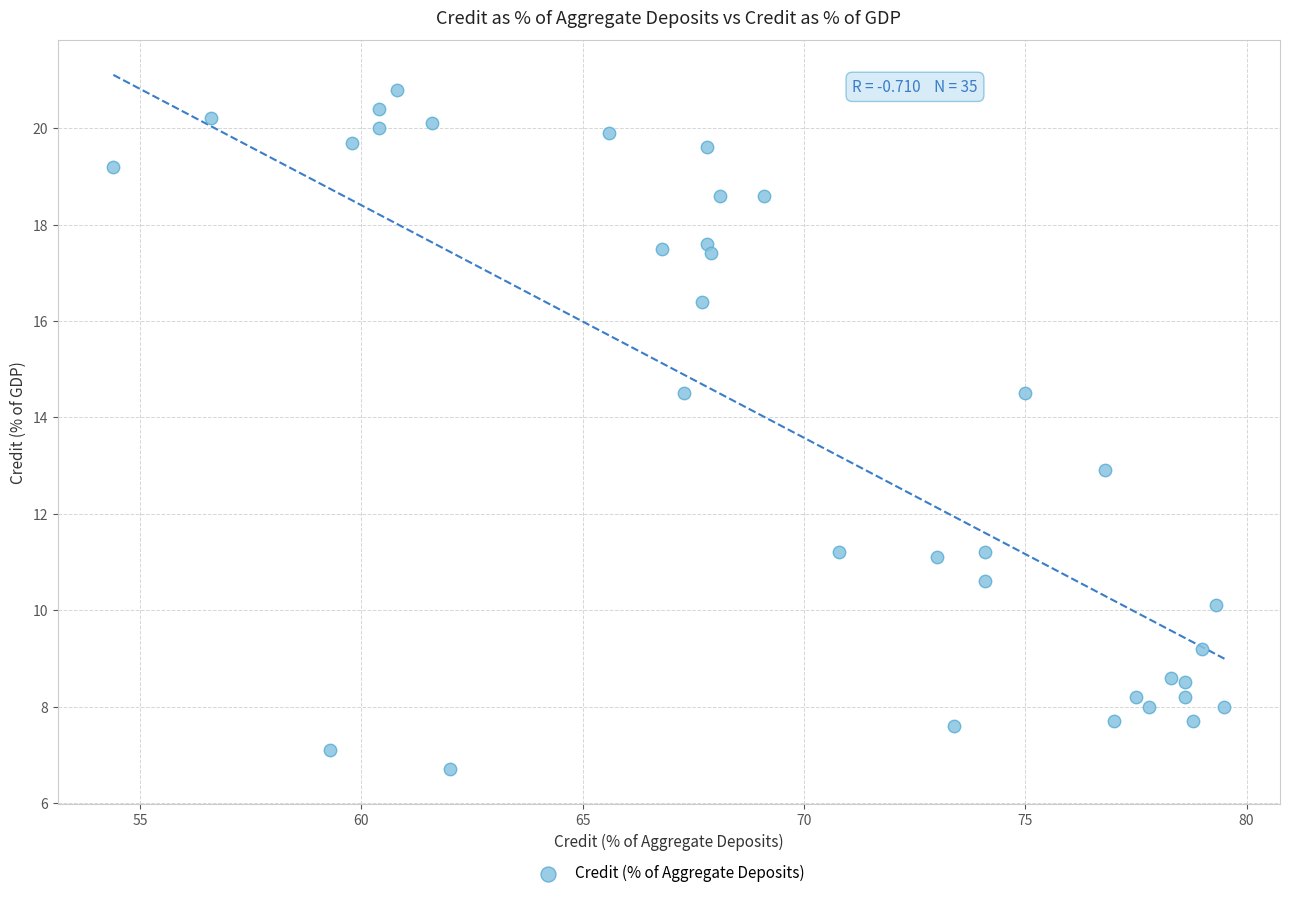

What is the range of X values (max minus min)?

25.1